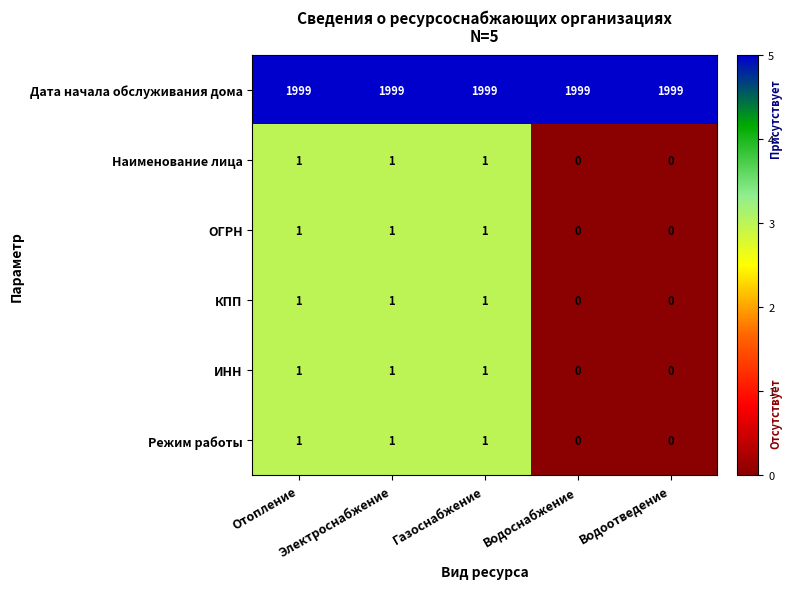

Which series has the largest total across all categories?

Дата начала обслуживания дома